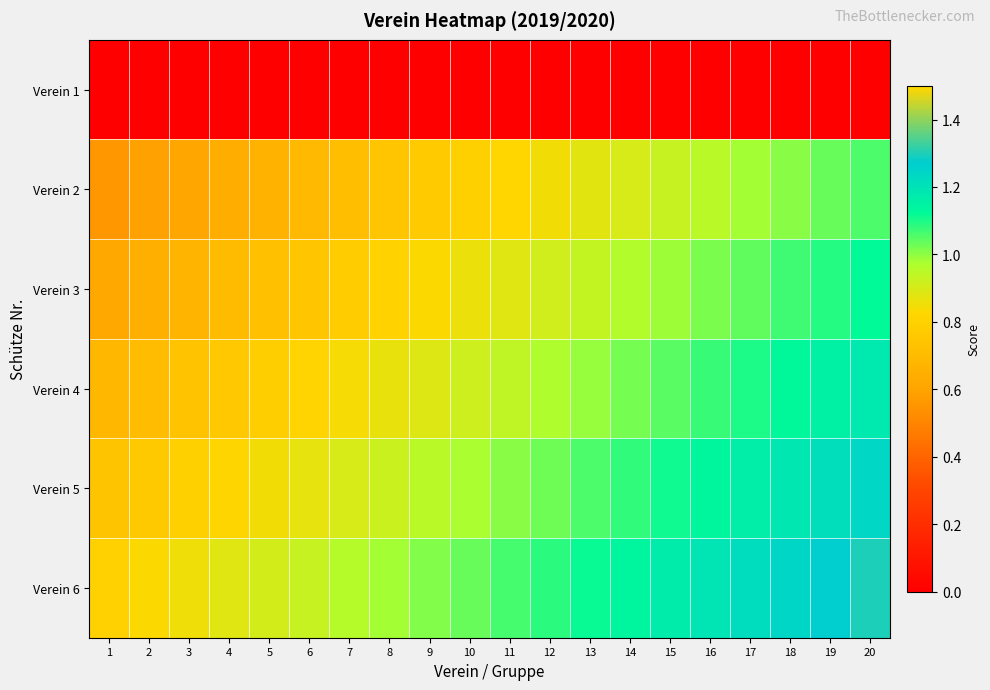

List the series in order of their peak value, highest first.

Verein 6, Verein 5, Verein 4, Verein 3, Verein 2, Verein 1